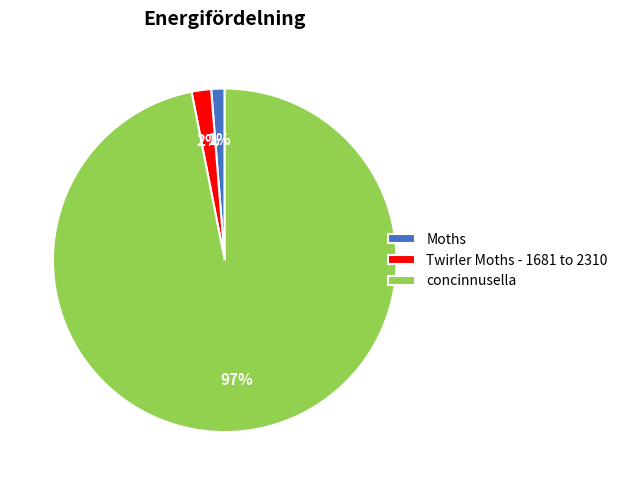

To the nearest percent, what portion does Moths represent?

1%